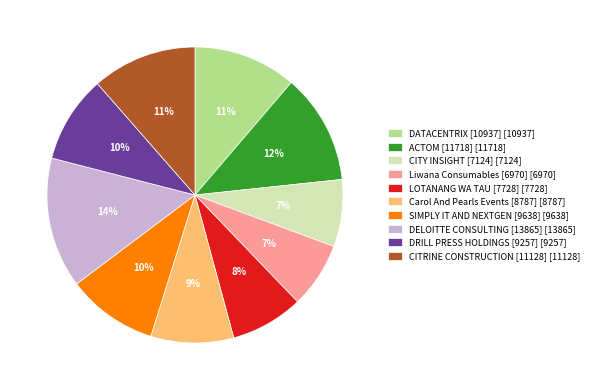

Which category has the biggest portion of the pie?

DELOITTE CONSULTING [13865]